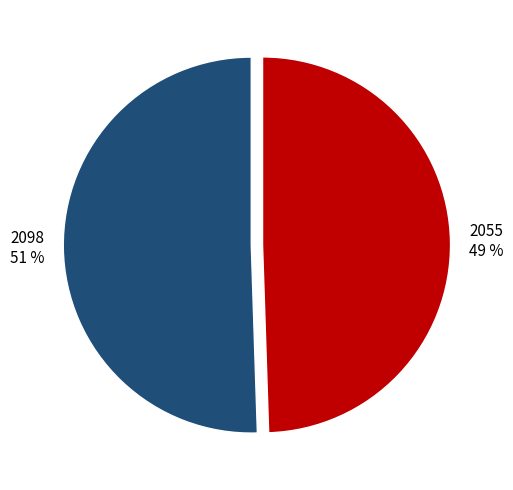

How many segments does this pie chart have?

2